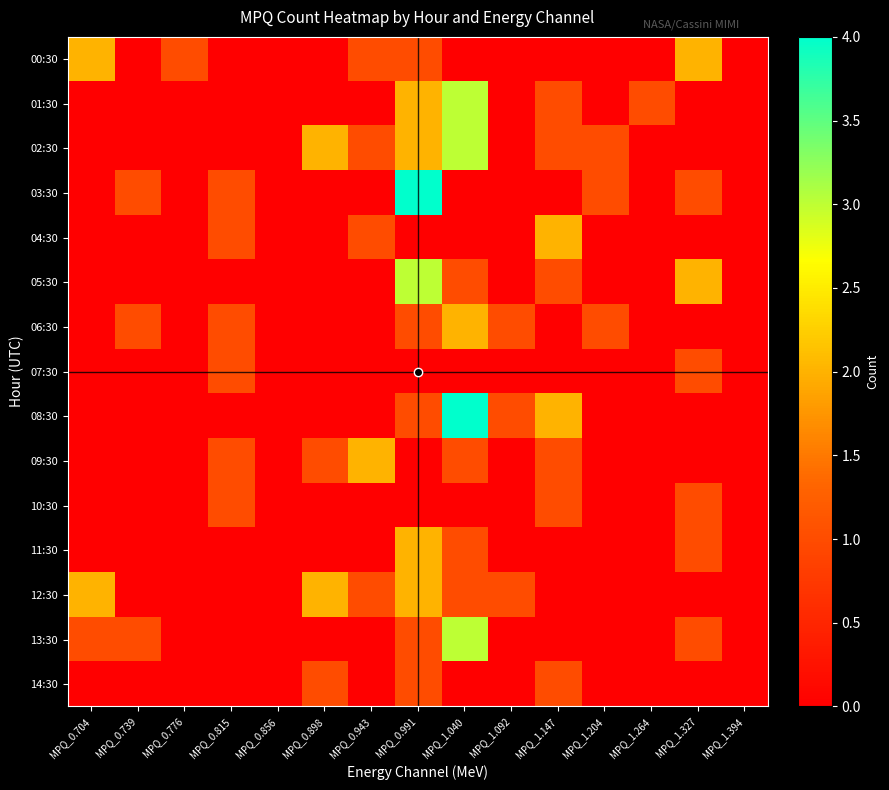

What is the total value across all series at MPQ_0.704?

5